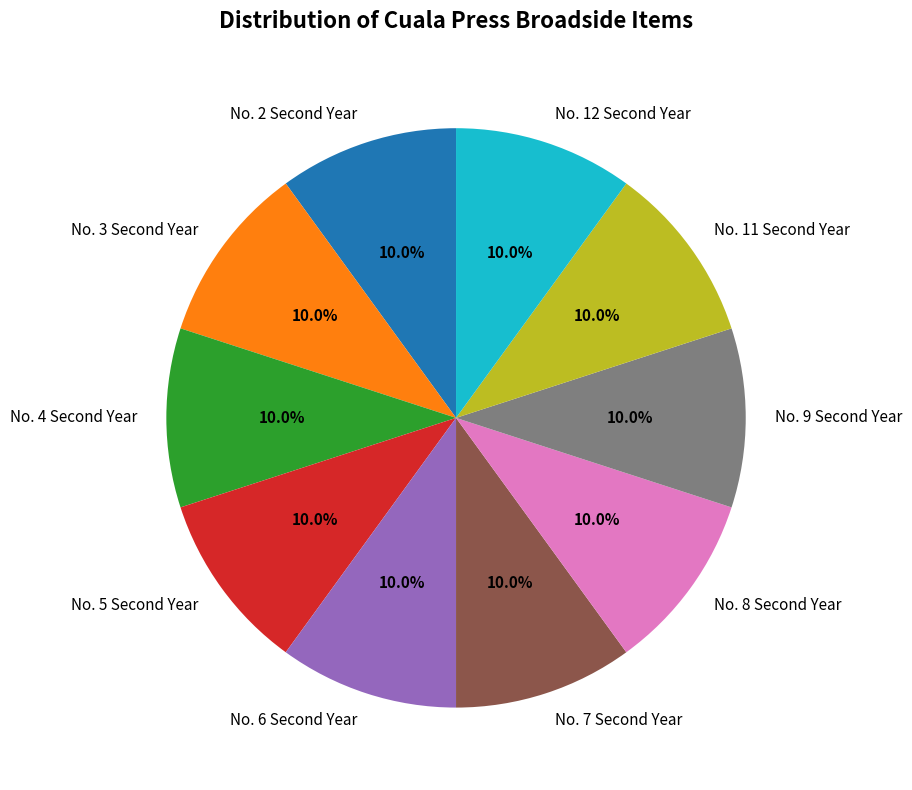

Count the number of slices in the pie.

10